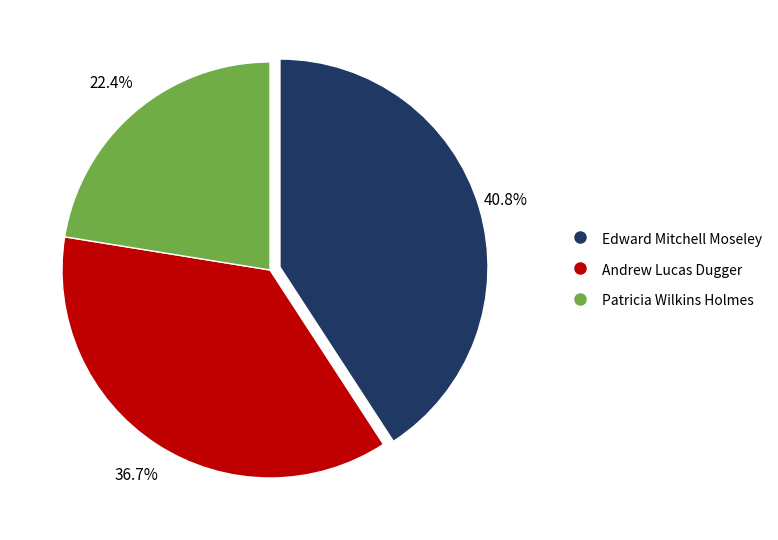

Which slice is the largest?

Edward Mitchell Moseley